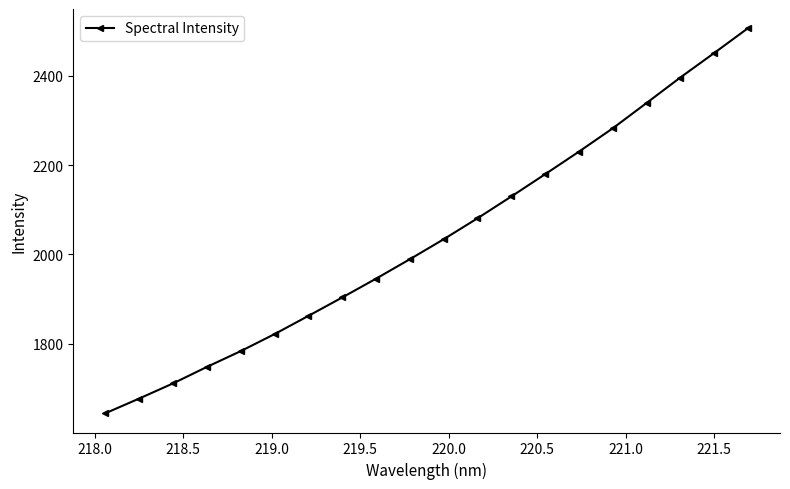

Reading left to right, list all the values displayed in this chart.

1644.8	1677.7	1711.6	1748.5	1783.8	1821.9	1862.6	1903.8	1945.9	1989.3	2034.0	2080.9	2129.7	2179.5	2230.0	2282.1	2338.7	2395.8	2450.5	2506.0